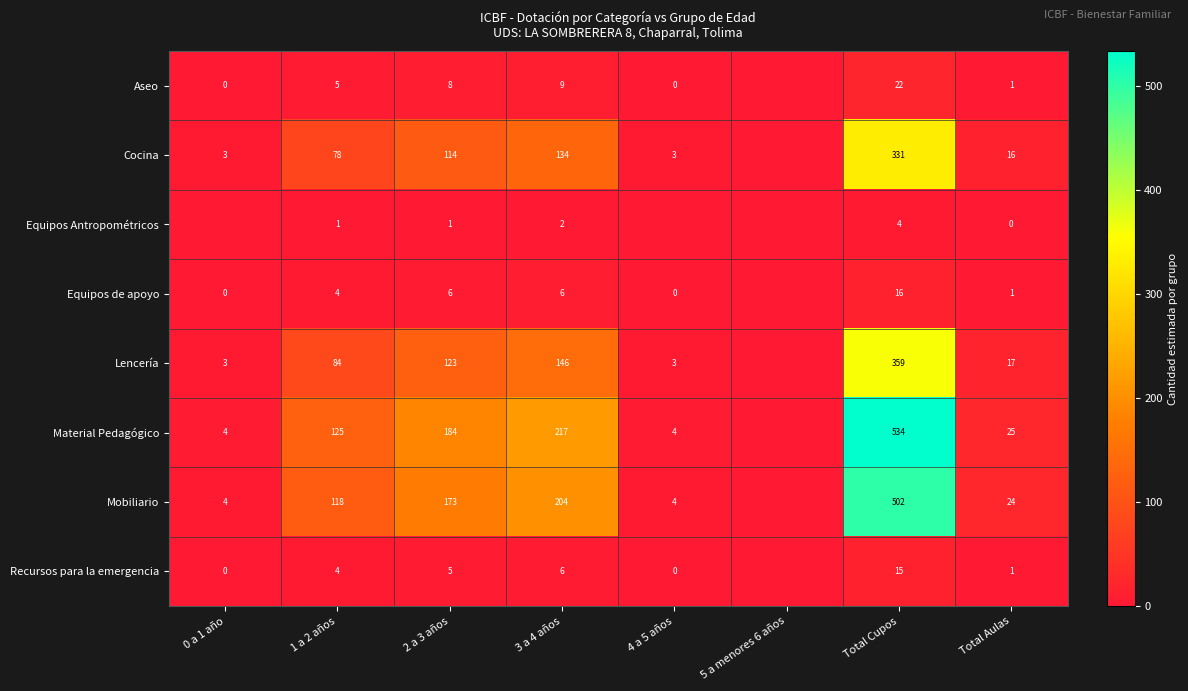

The value of Mobiliario at 4 a 5 años is 7. True or false?

False